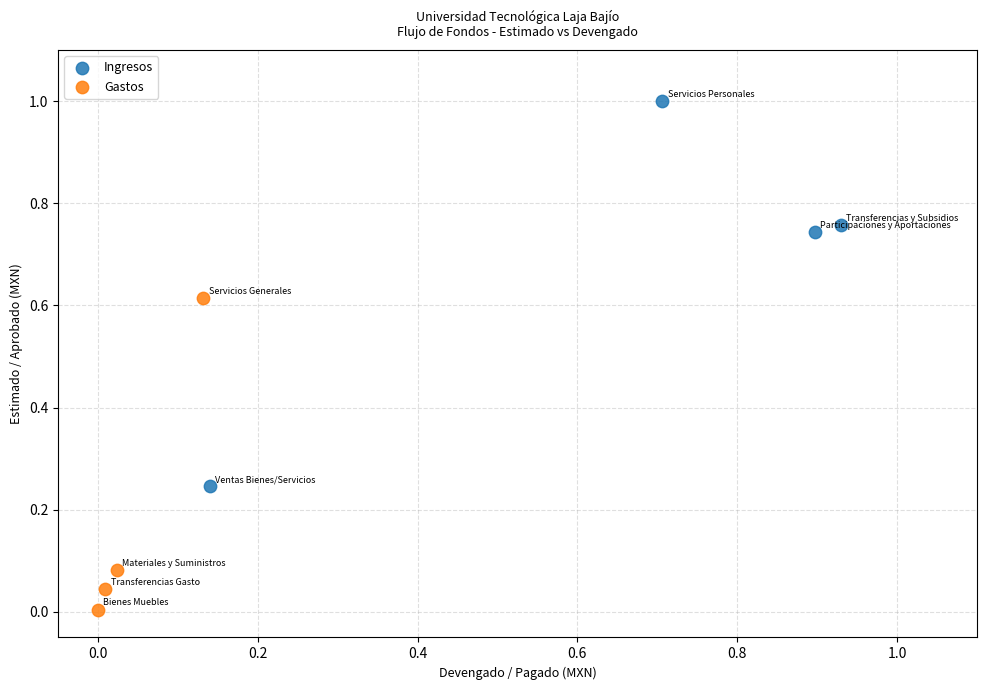

Which series has the largest Y range (max minus min)?

Ingresos